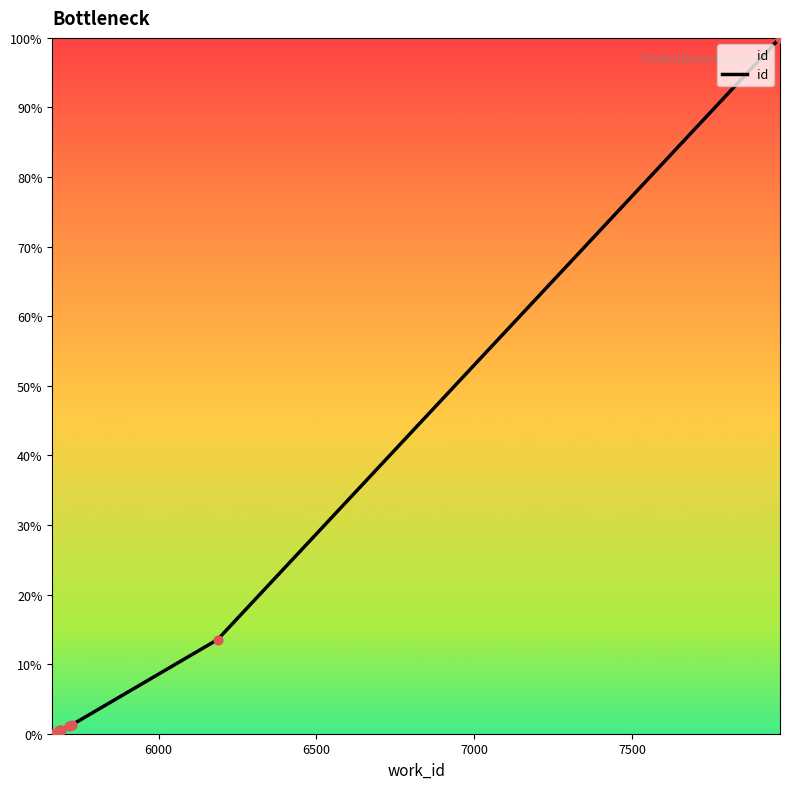

What is the greatest value displayed?

100.0